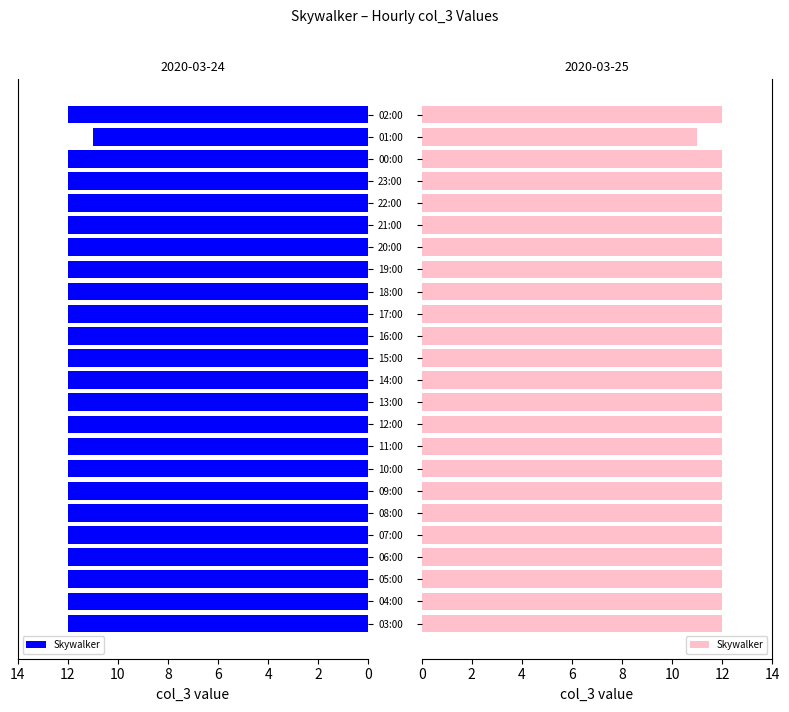

How many categories are shown in the chart?

24